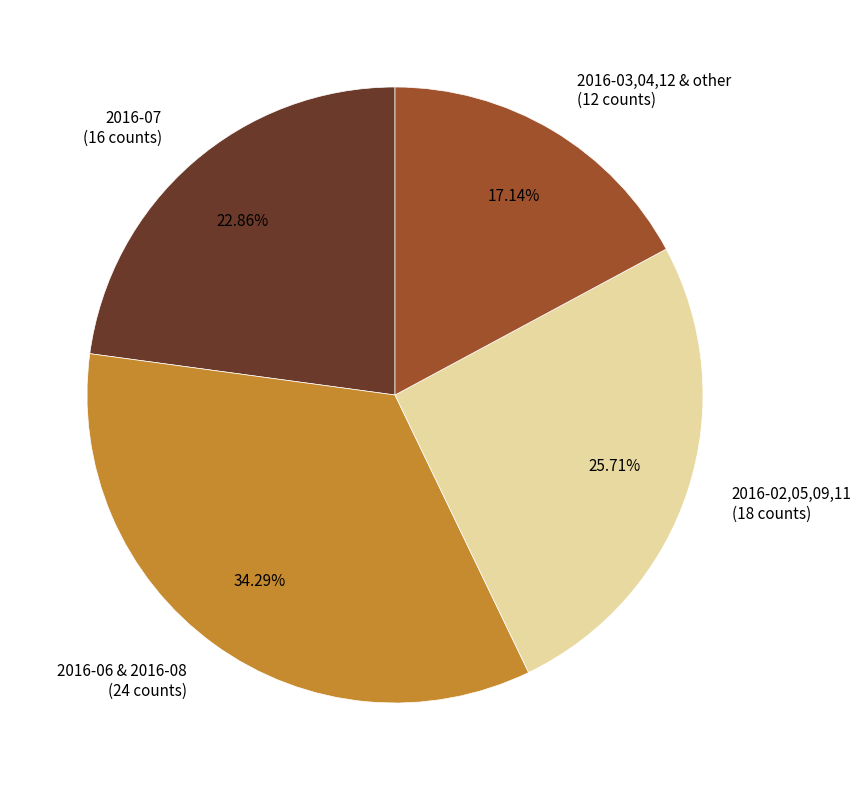

Is there any slice that represents more than half of the pie?

No